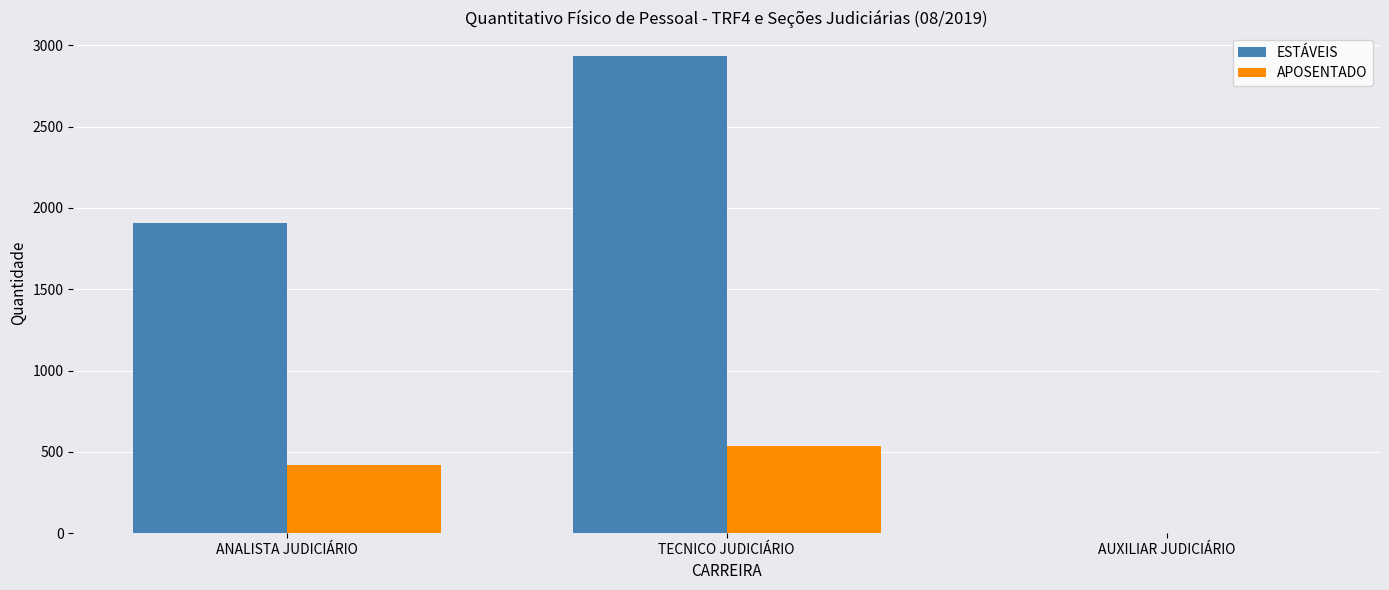

Reading left to right, what are all the values shown in this chart?

ESTÁVEIS: 1907	2931	0
APOSENTADO: 420	537	3